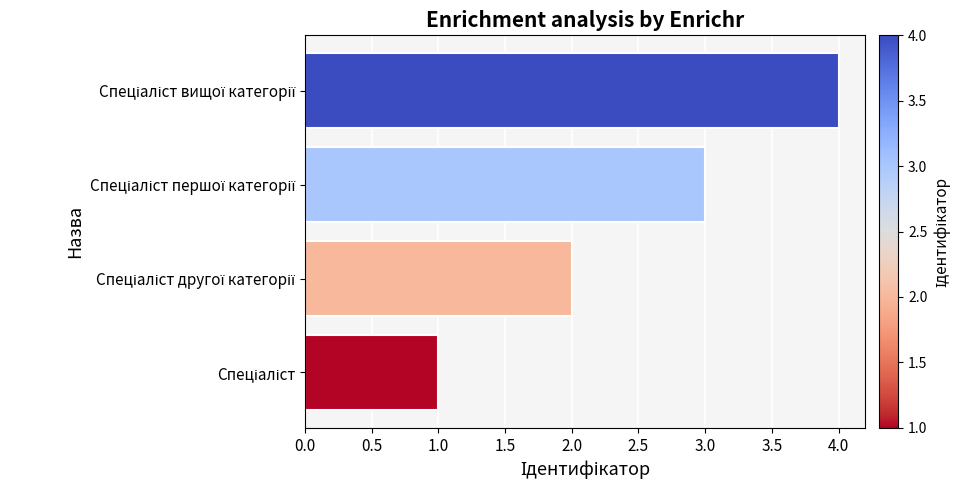

What is the sum of all values?

10